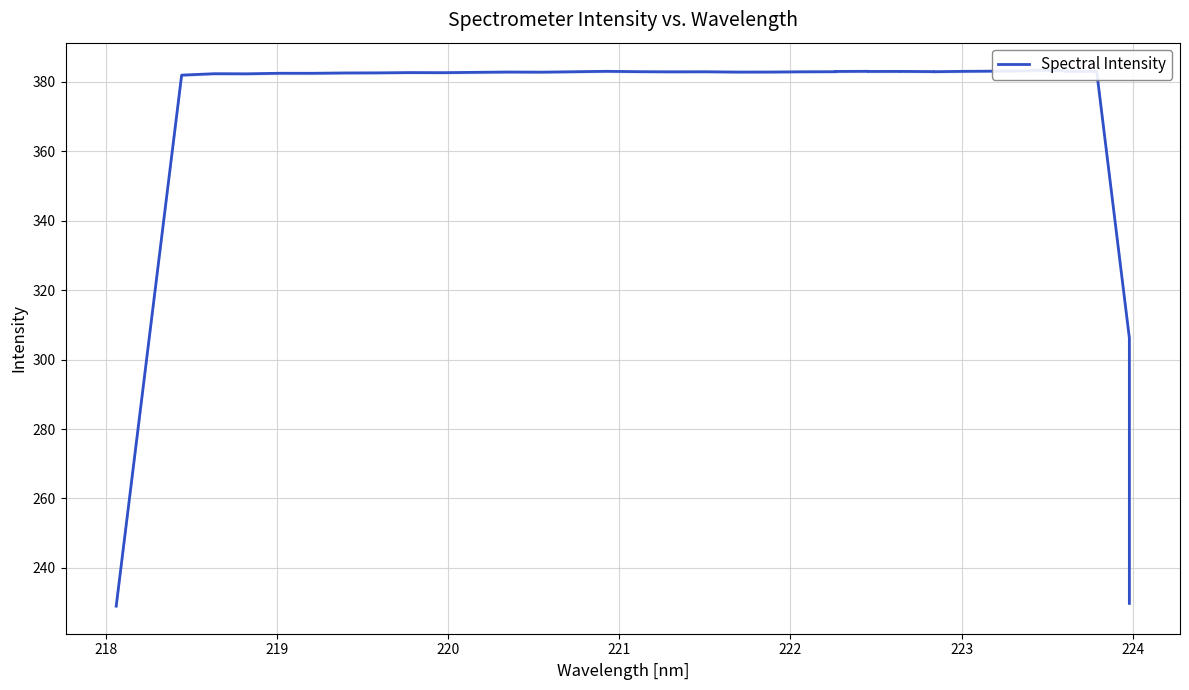

Reading right to left, extract all data points from this chart.

229.8	306.2	383.0	383.0	383.1	383.3	383.4	383.2	383.1	383.1	383.0	383.0	383.1	383.1	383.0	383.1	383.0	383.0	382.9	382.9	382.9	383.0	382.9	383.0	383.1	383.0	382.8	382.9	382.8	382.7	382.7	382.6	382.6	382.5	382.5	382.4	382.4	382.0	305.5	229.0